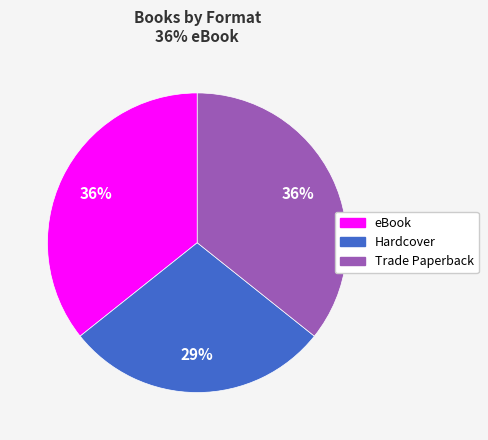

Count the number of slices in the pie.

3